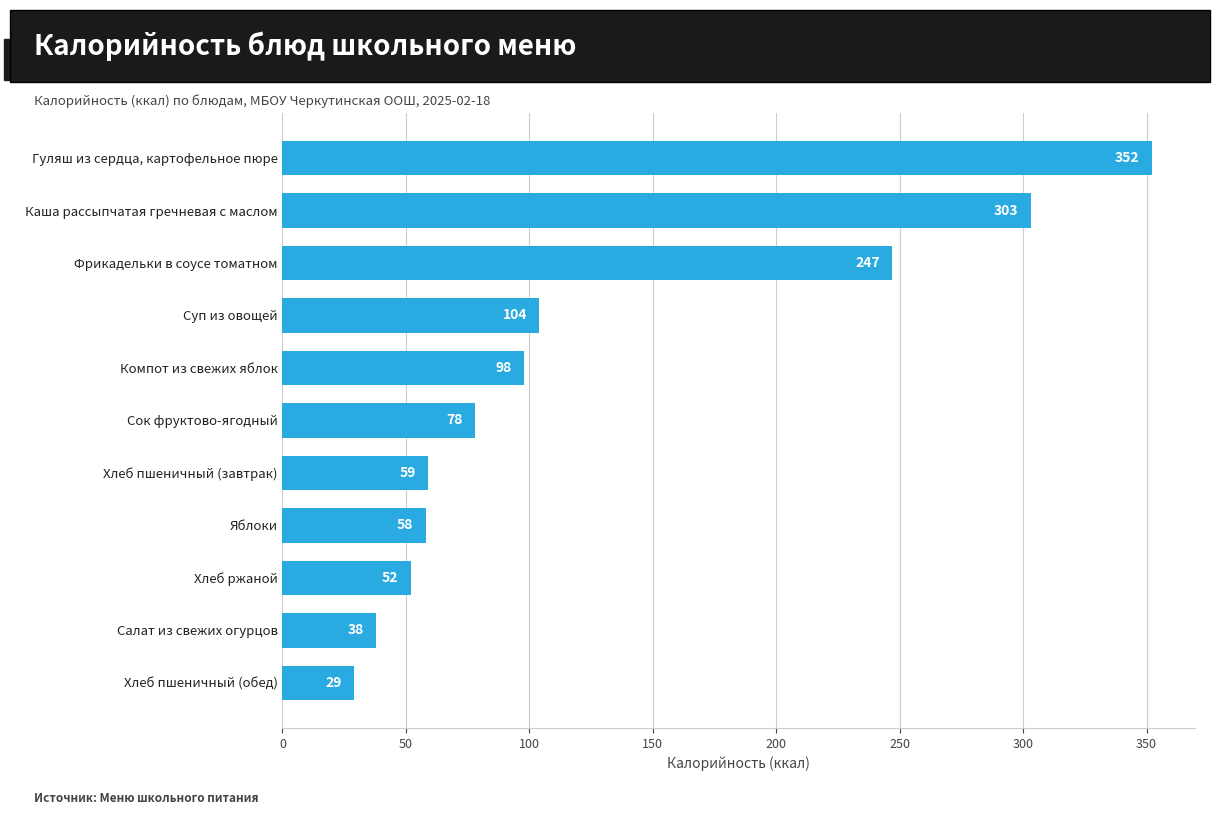

Reading top to bottom, extract all data points from this chart.

Гуляш из сердца, картофельное пюре=352	Каша рассыпчатая гречневая с маслом=303	Фрикадельки в соусе томатном=247	Суп из овощей=104	Компот из свежих яблок=98	Сок фруктово-ягодный=78	Хлеб пшеничный (завтрак)=59	Яблоки=58	Хлеб ржаной=52	Салат из свежих огурцов=38	Хлеб пшеничный (обед)=29